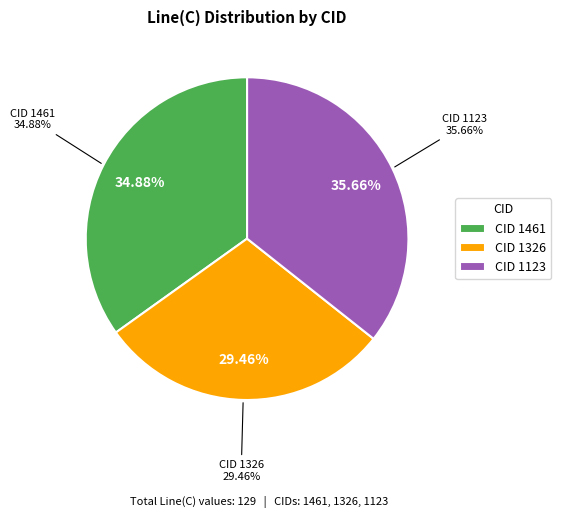

To the nearest percent, what percentage of the pie is 1326?

29%